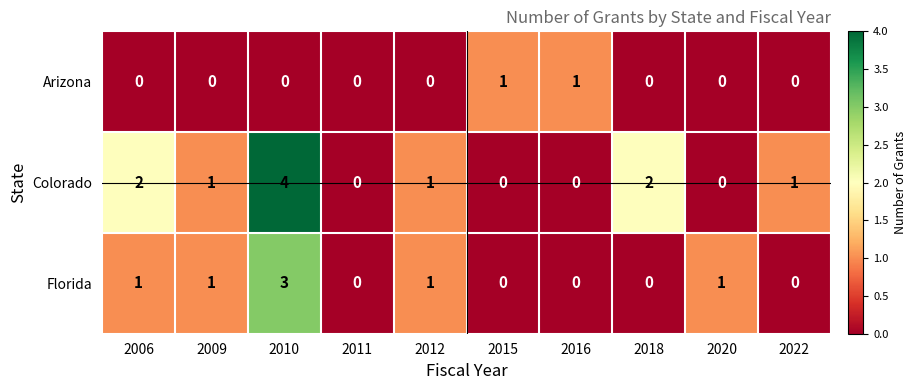

Reading left to right, extract all data points from this chart.

Arizona: 0	0	0	0	0	1	1	0	0	0
Colorado: 2	1	4	0	1	0	0	2	0	1
Florida: 1	1	3	0	1	0	0	0	1	0